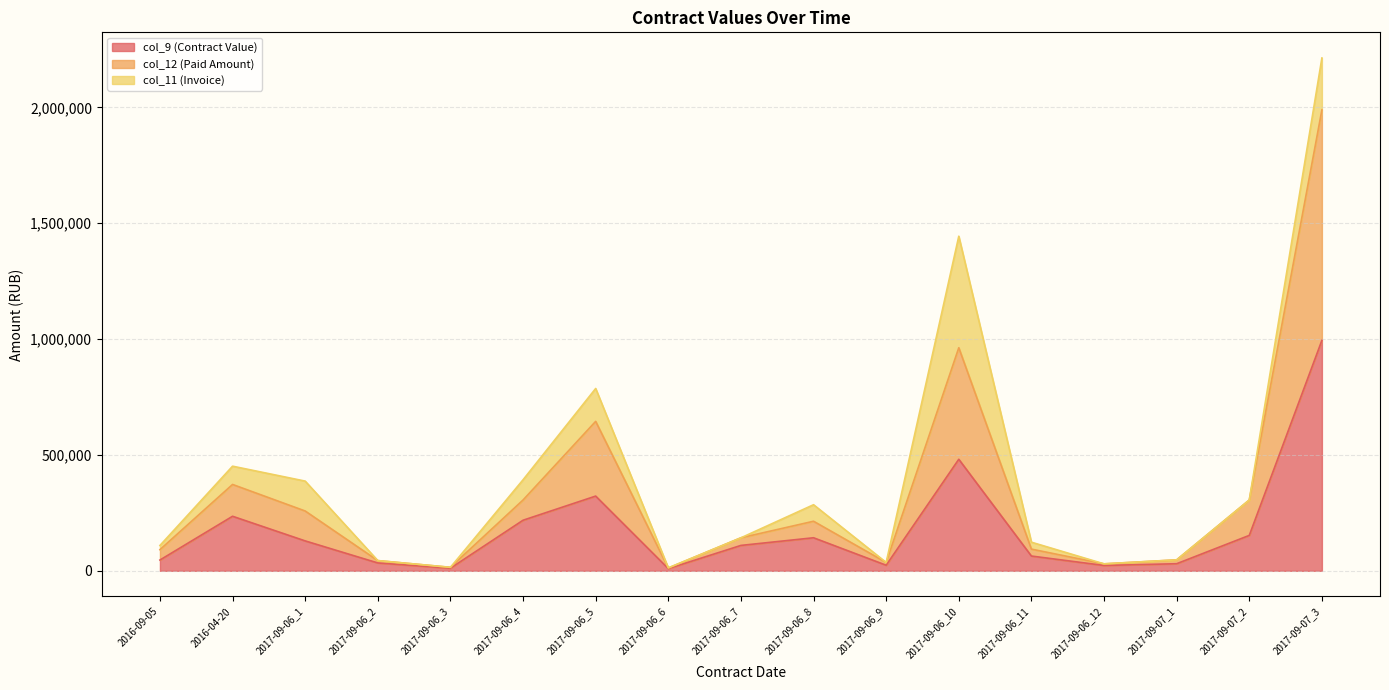

At which label is col_12 (Paid Amount) closest to 1000559?

2017-09-06_10